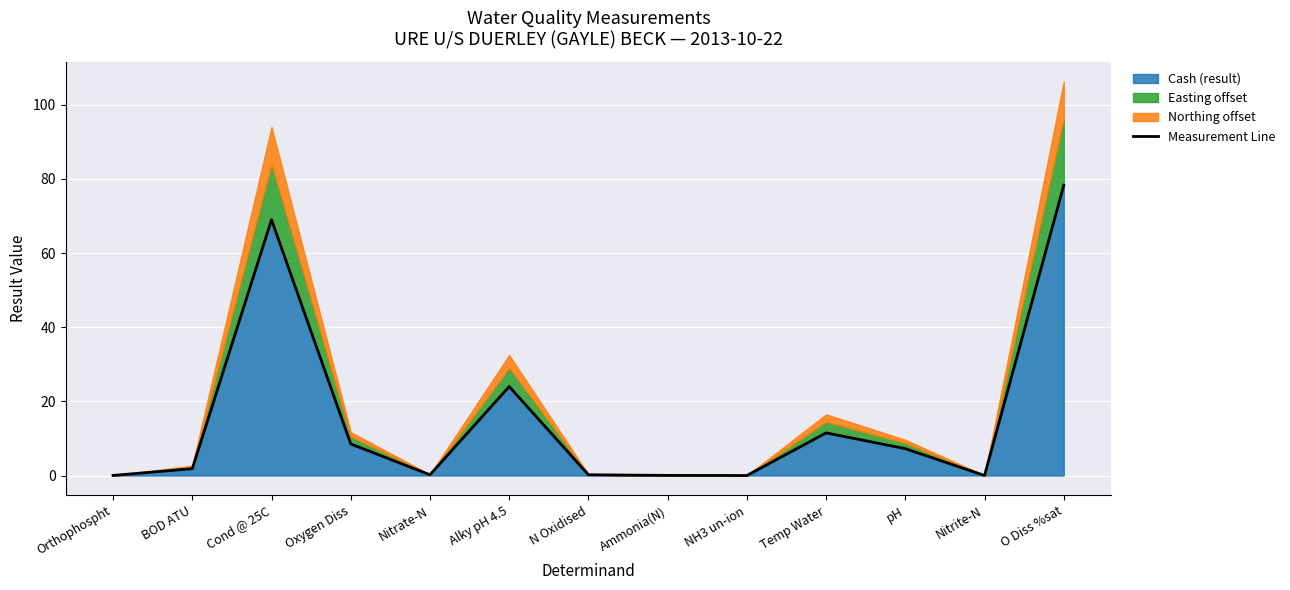

At which category does the data reach its first local peak?

Cond @ 25C